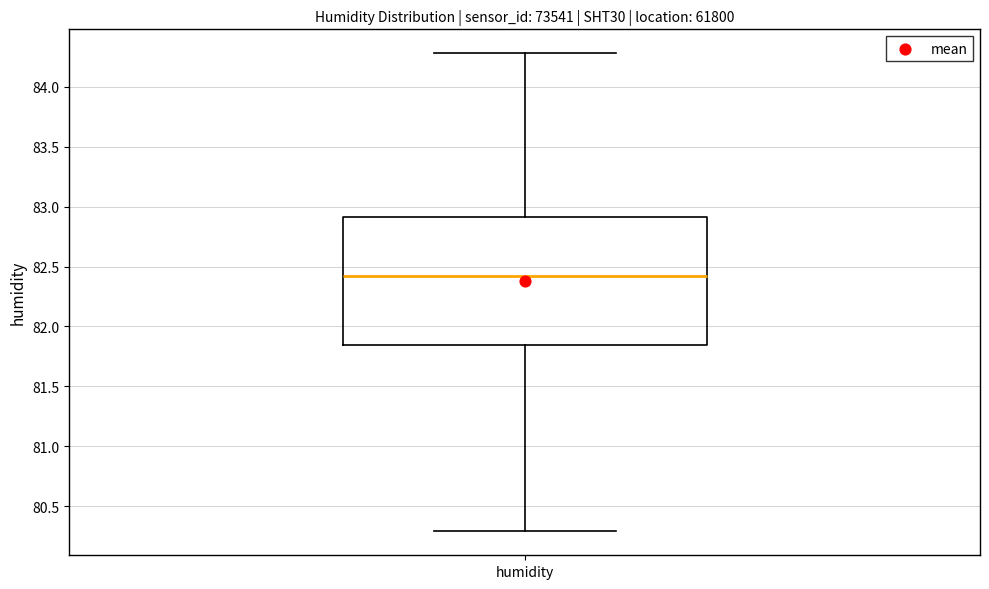

Read this box plot against the y-axis: the position of the median line, the range covered by the box, and the ends of both whiskers. The values are not printed on the chart, so give them approximately, as read against the axis.

median 82.40, box 81.85 to 82.90, whiskers 80.30 to 84.30